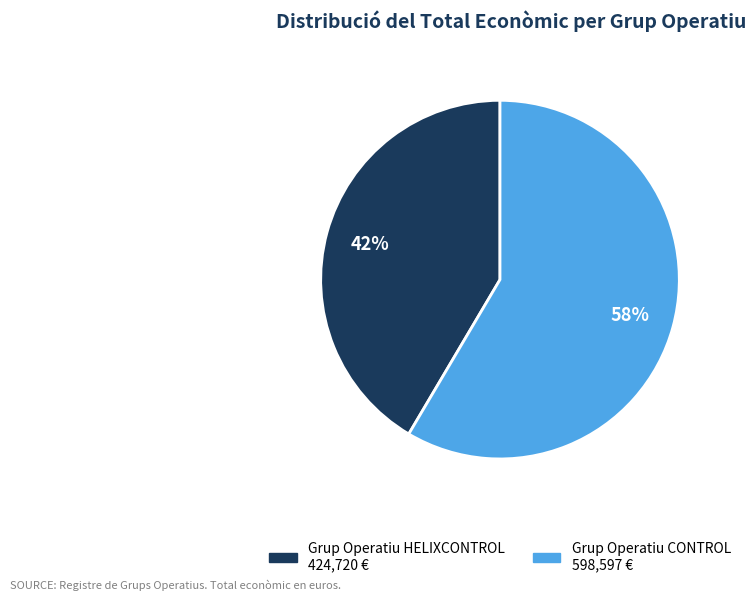

Which category has the smallest portion of the pie?

Grup Operatiu HELIXCONTROL